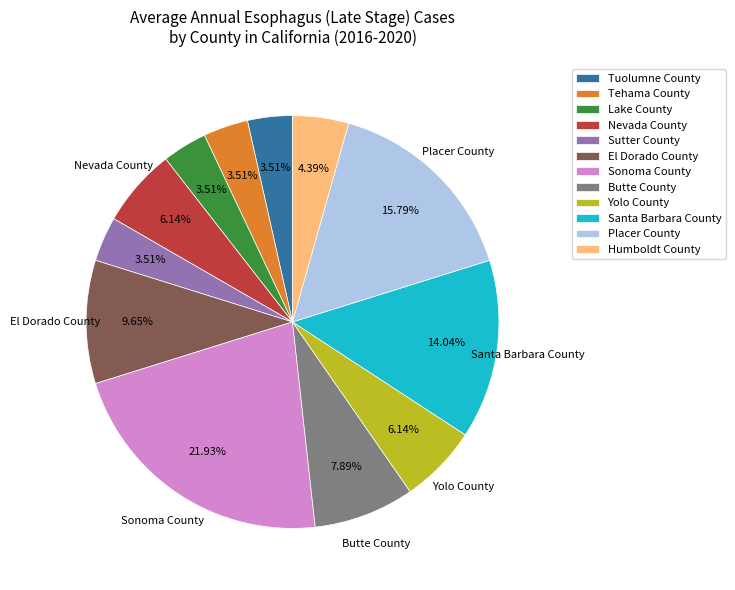

How much of the chart is everything except Butte County?

92.1%